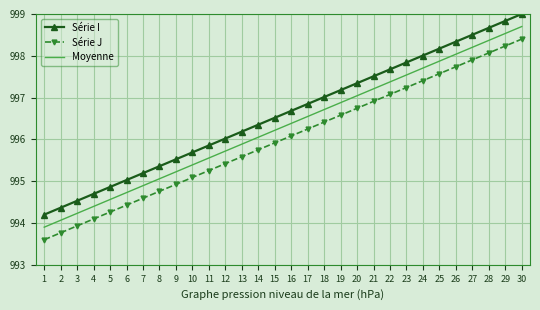

What is the spread (max minus min) of values at 25?

0.6